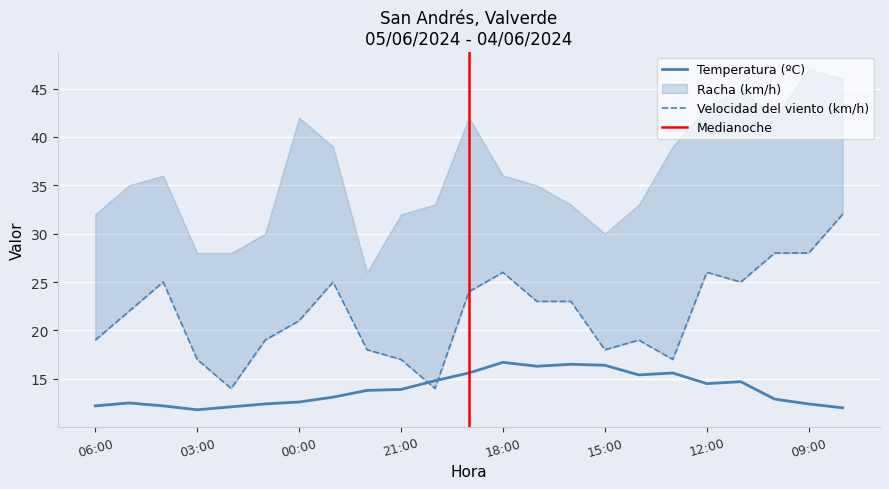

At which category is the sum across all series the highest?

08:00